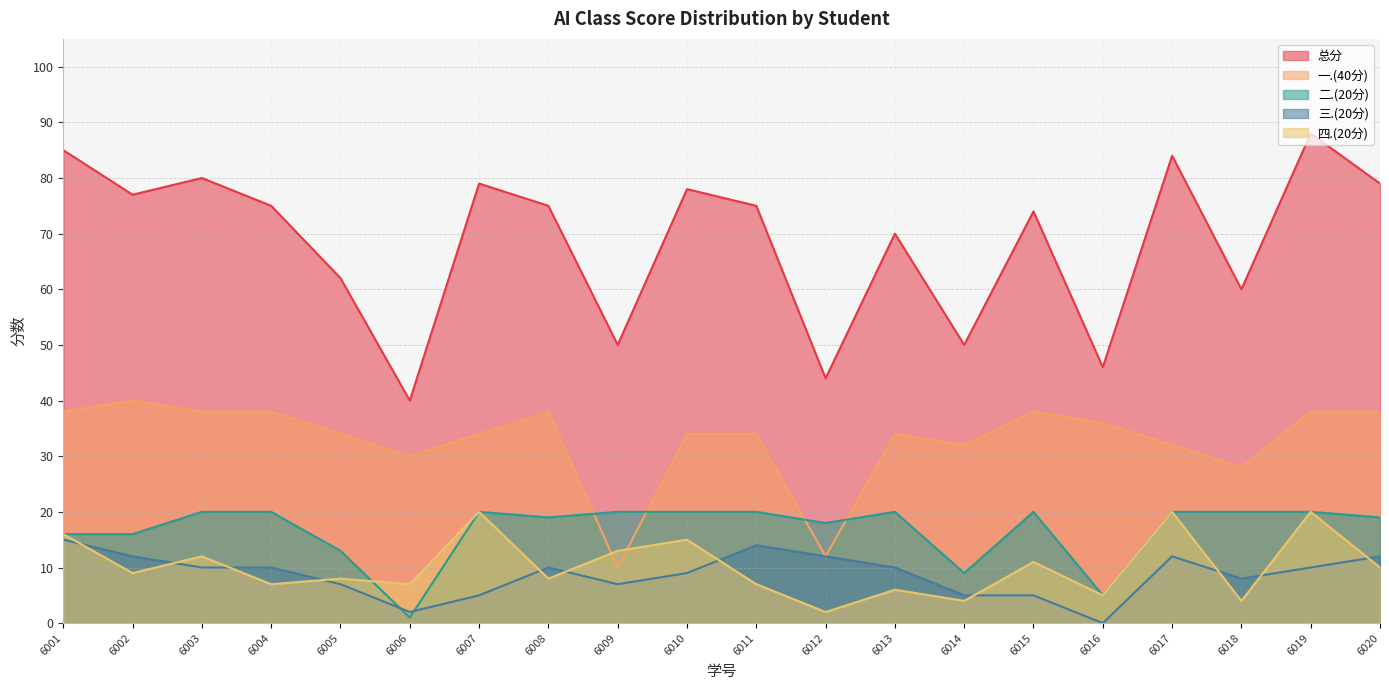

Which category has the lowest value across all series?

6016